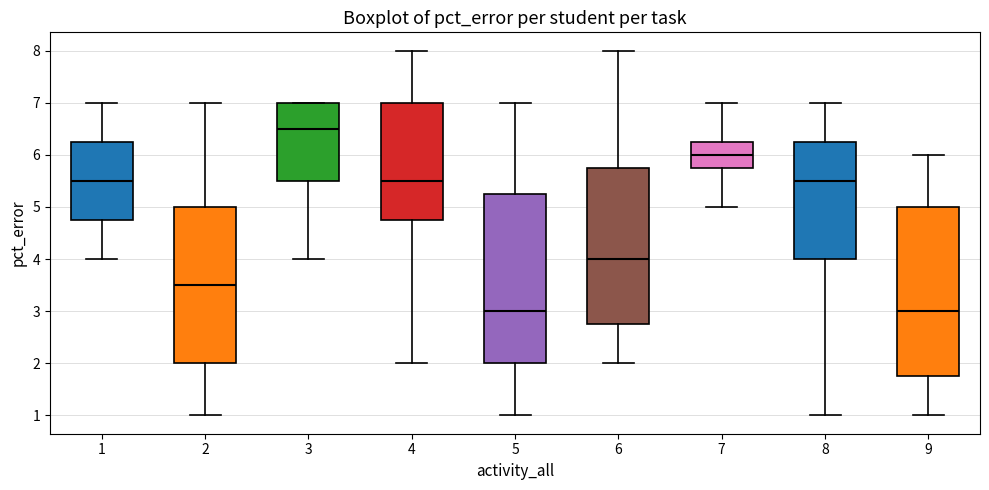

Reading left to right, read every box against the y-axis: the position of its median line, the range the box covers, and the ends of its whiskers. The values are not printed on the chart, so give them approximately, as read against the axis.

1: median 5.5, box 4.8 to 6.3, whiskers 4.0 to 7.0
2: median 3.5, box 2.0 to 5.0, whiskers 1.0 to 7.0
3: median 6.5, box 5.5 to 7.0, whiskers 4.0 to 7.0
4: median 5.5, box 4.8 to 7.0, whiskers 2.0 to 8.0
5: median 3.0, box 2.0 to 5.3, whiskers 1.0 to 7.0
6: median 4.0, box 2.8 to 5.8, whiskers 2.0 to 8.0
7: median 6.0, box 5.8 to 6.3, whiskers 5.0 to 7.0
8: median 5.5, box 4.0 to 6.3, whiskers 1.0 to 7.0
9: median 3.0, box 1.8 to 5.0, whiskers 1.0 to 6.0